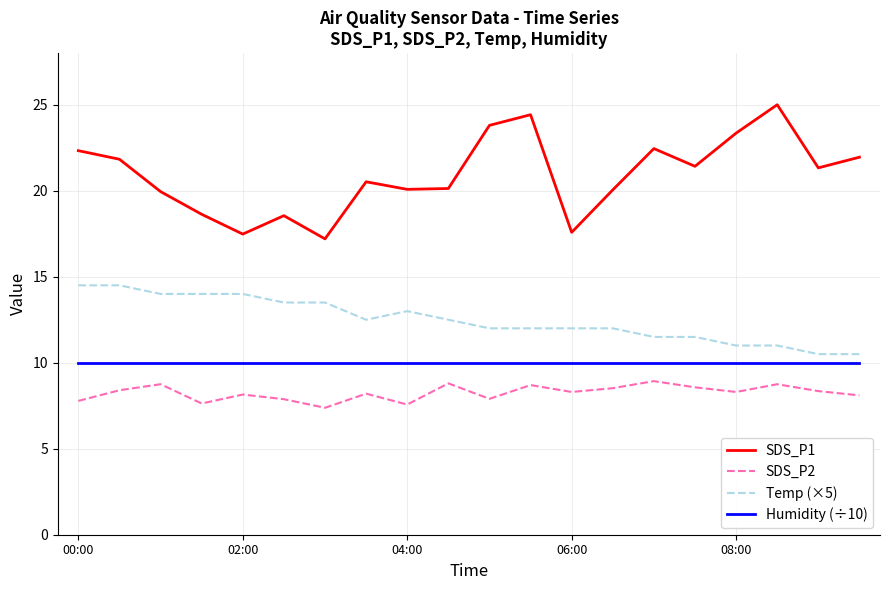

True or false: SDS_P1 and SDS_P2 cross at least once.

False